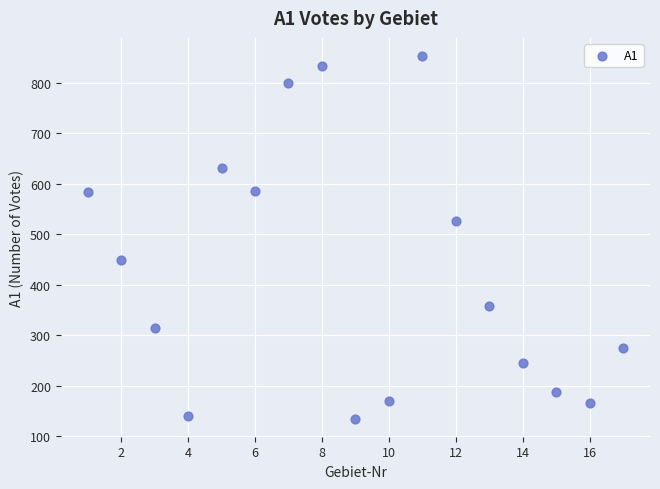

What is the range of X values (max minus min)?

16